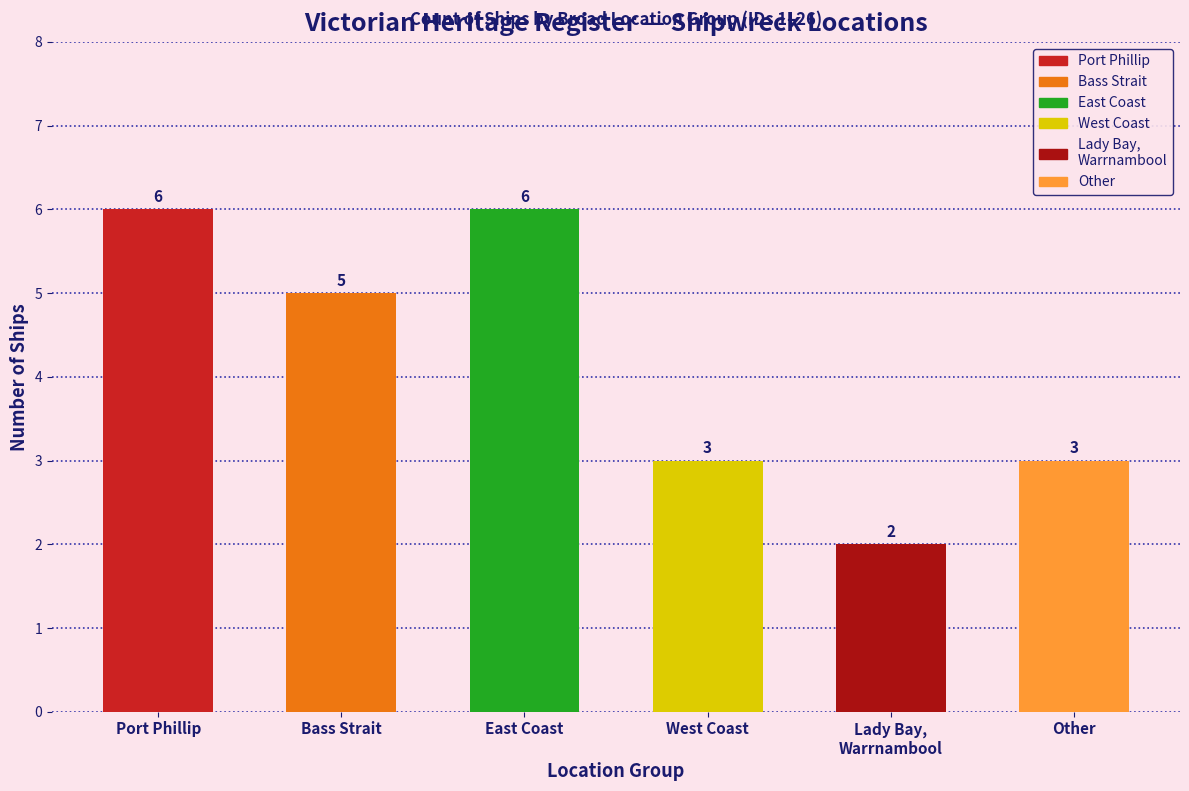

Reading left to right, transcribe all the data shown in this chart.

6	5	6	3	2	3